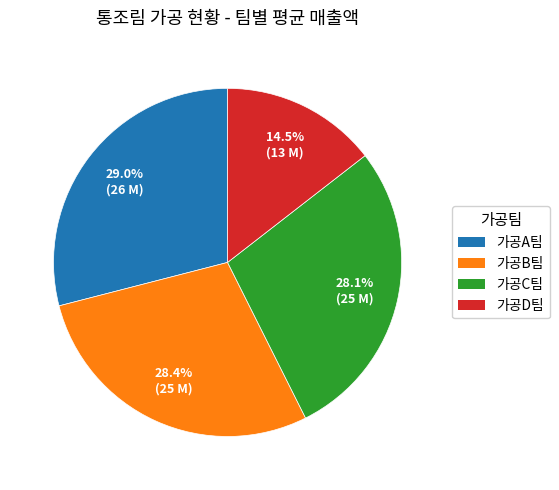

Approximately how many times larger is the value at 가공C팀 compared to 가공A팀?

1.0